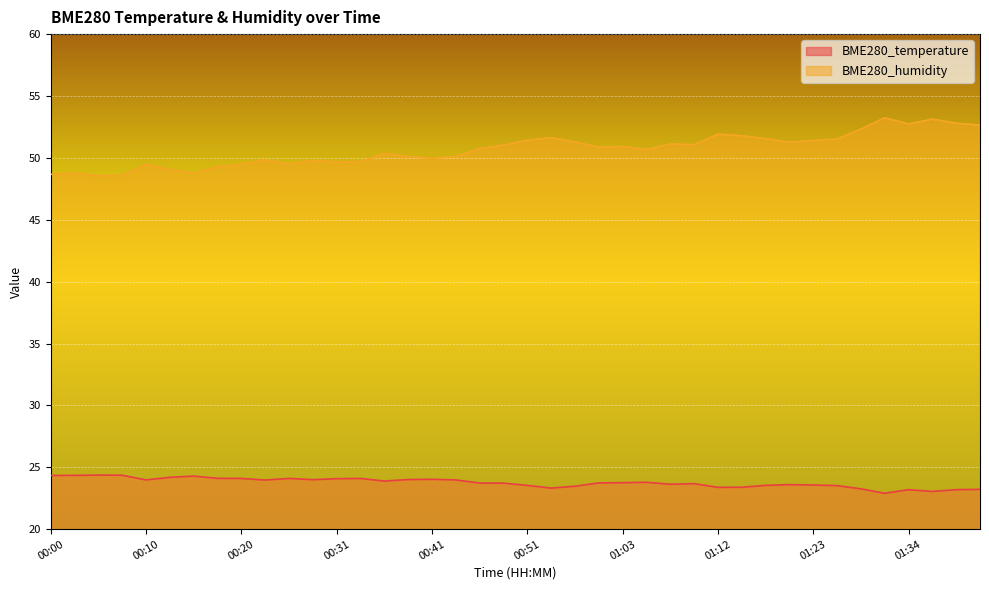

Which series has the largest total across all categories?

BME280_humidity